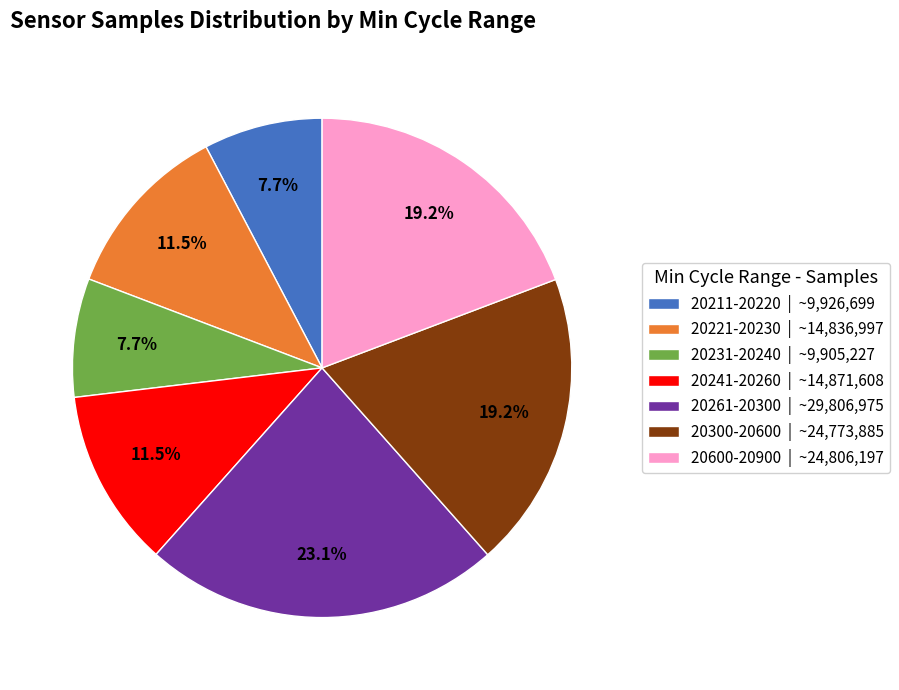

Does any single category account for the majority?

No